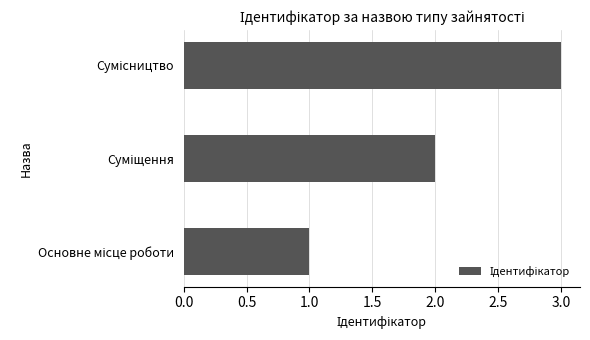

What is the greatest value displayed?

3